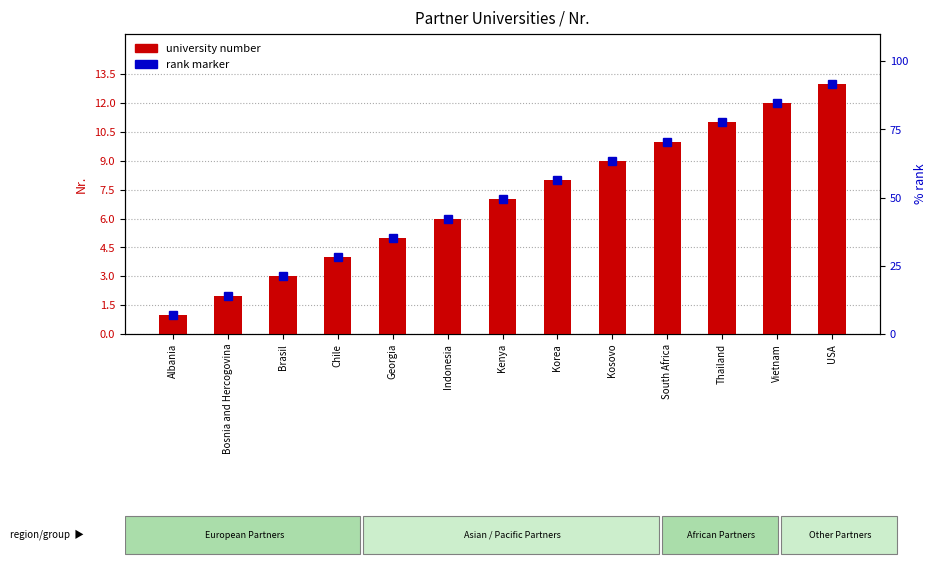

What is the value of the 3rd bar from the left?

3